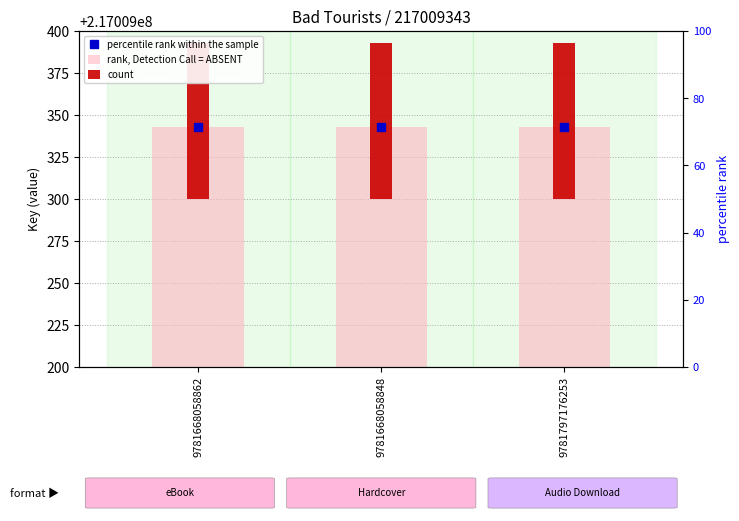

Which category has the highest value in the count series?

9781668058862